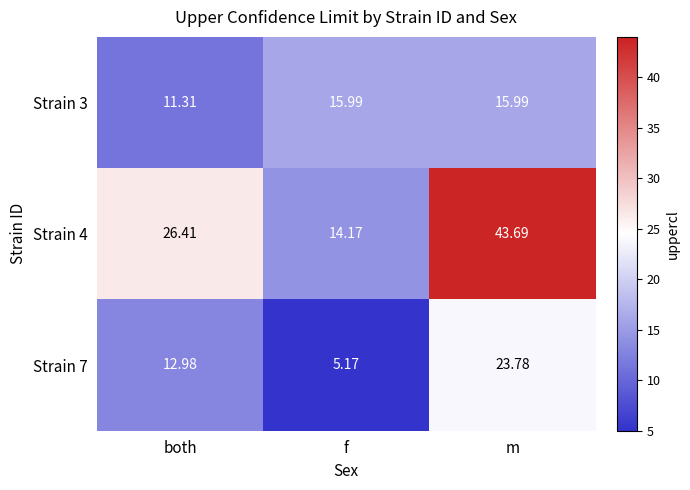

Where is Strain 4 nearest to the value 28?

both